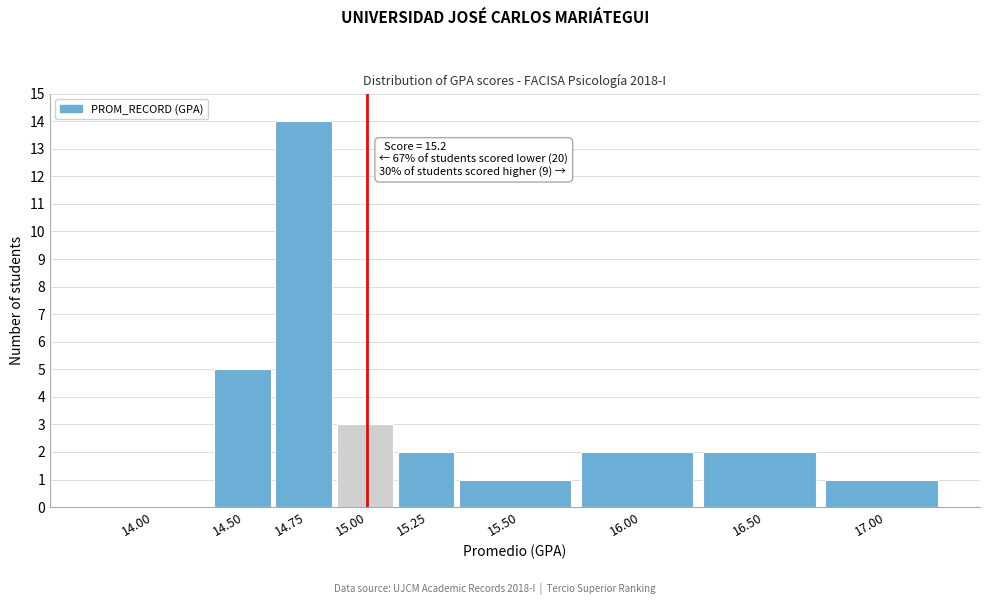

Reading right to left, transcribe all the data shown in this chart.

17.00=1	16.50=2	16.00=2	15.50=1	15.25=2	15.00=3	14.75=14	14.50=5	14.00=0